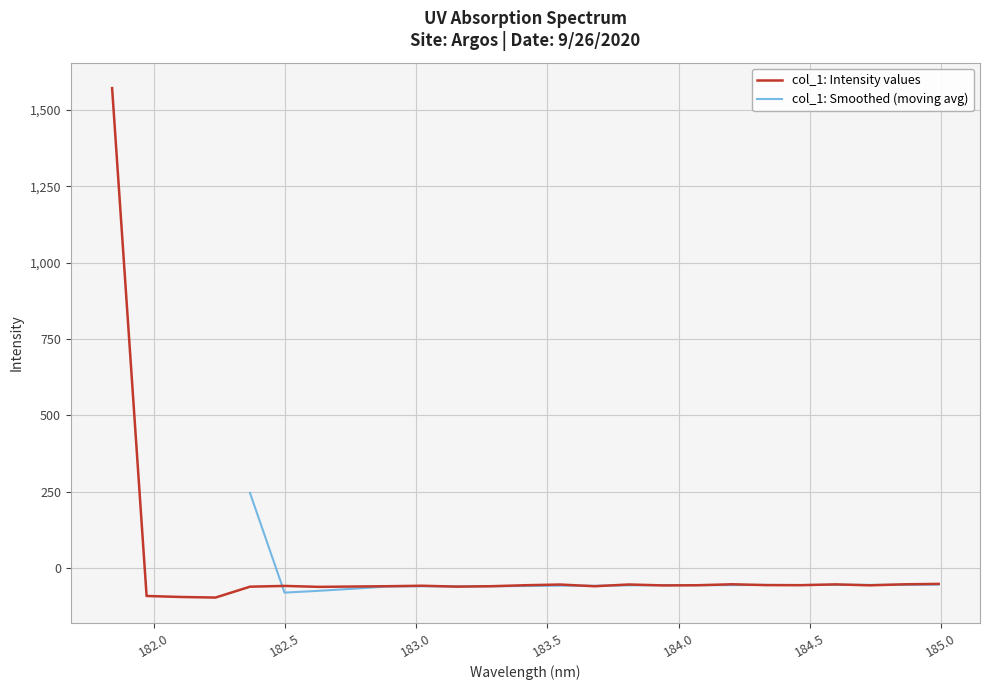

How many negative values are there?

24